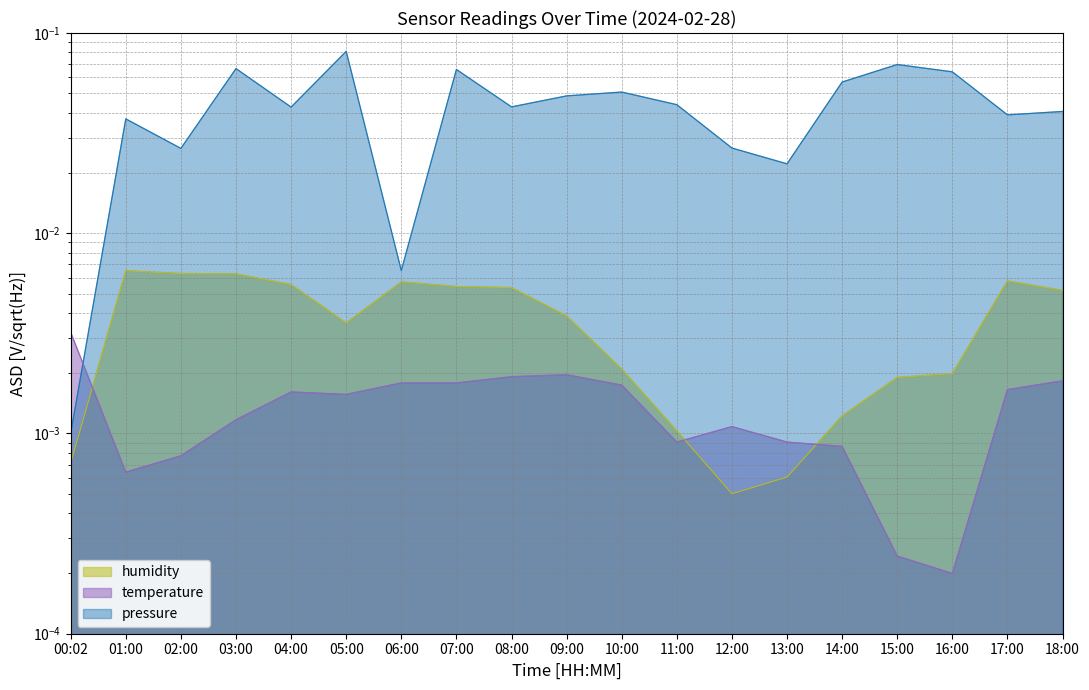

How many intersections are there between humidity and temperature?

3